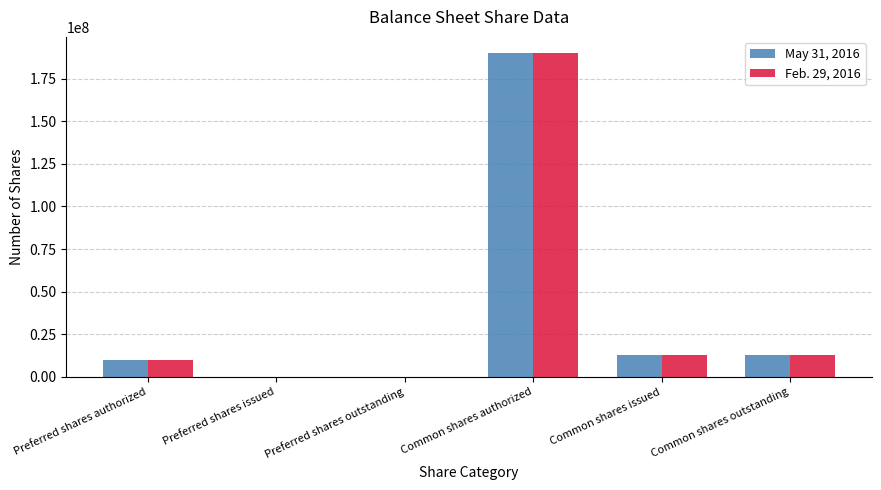

Is it true that May 31, 2016 equals 0 at Preferred shares issued?

True